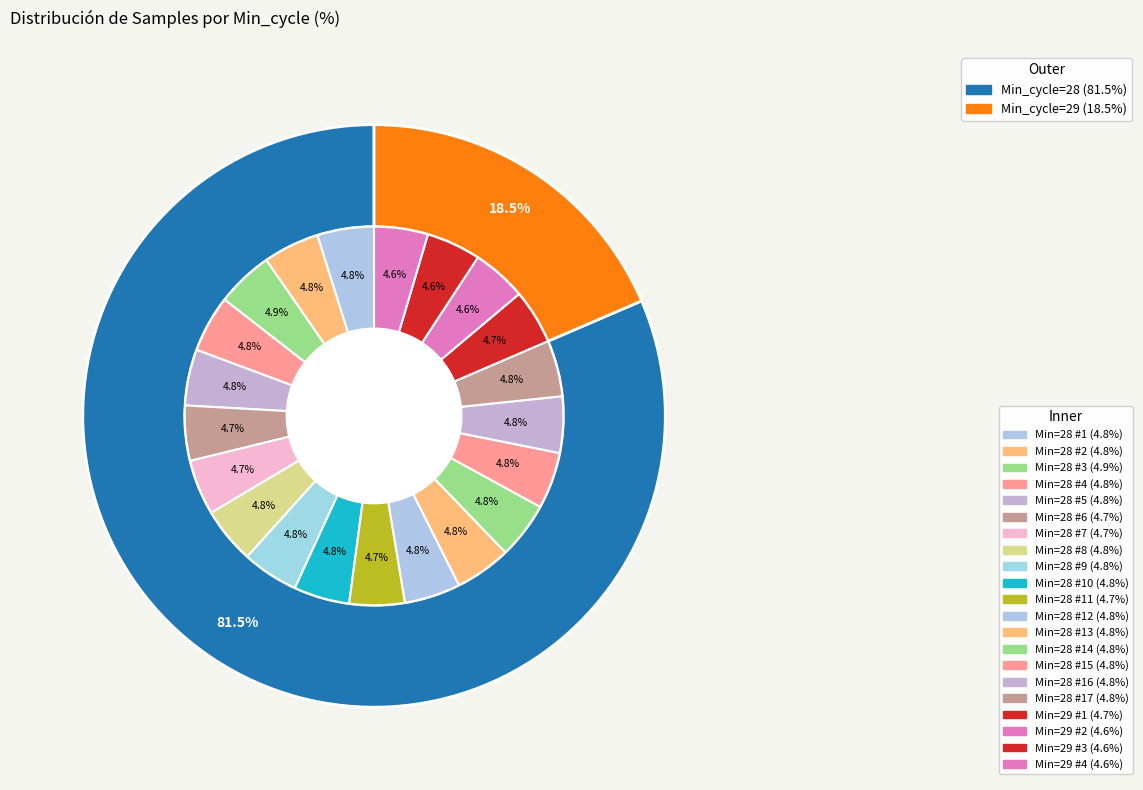

How many segments does this pie chart have?

21